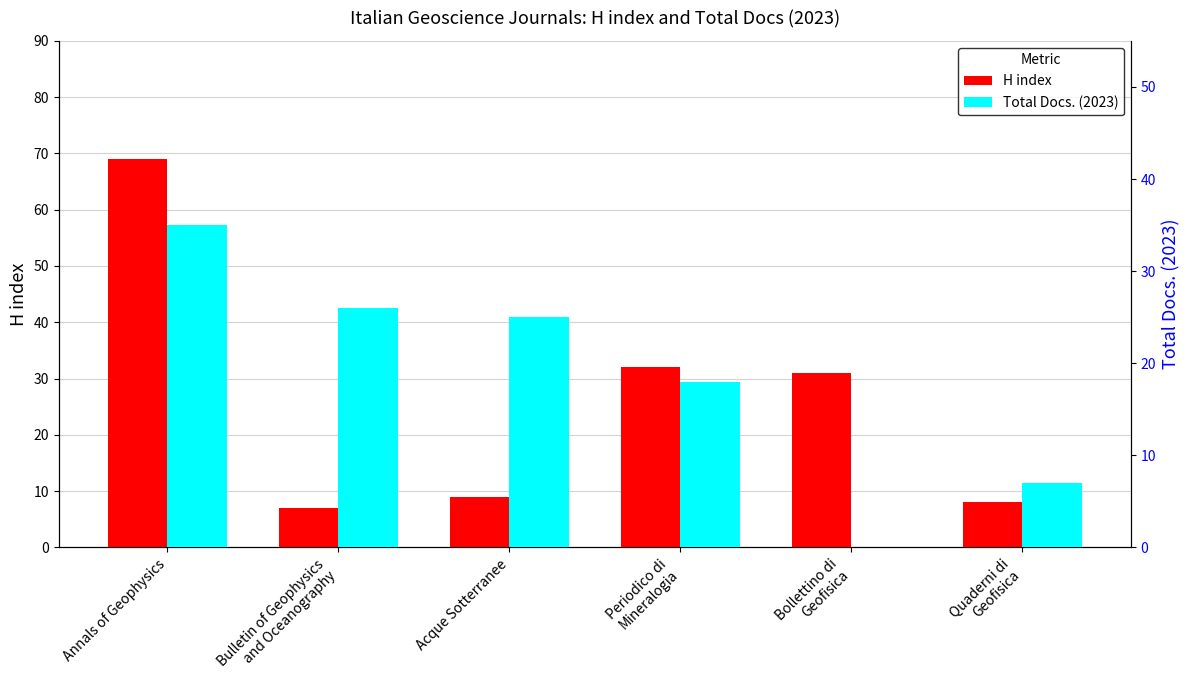

Is it true that Total Docs. (2023) equals 25 at Acque Sotterranee?

True